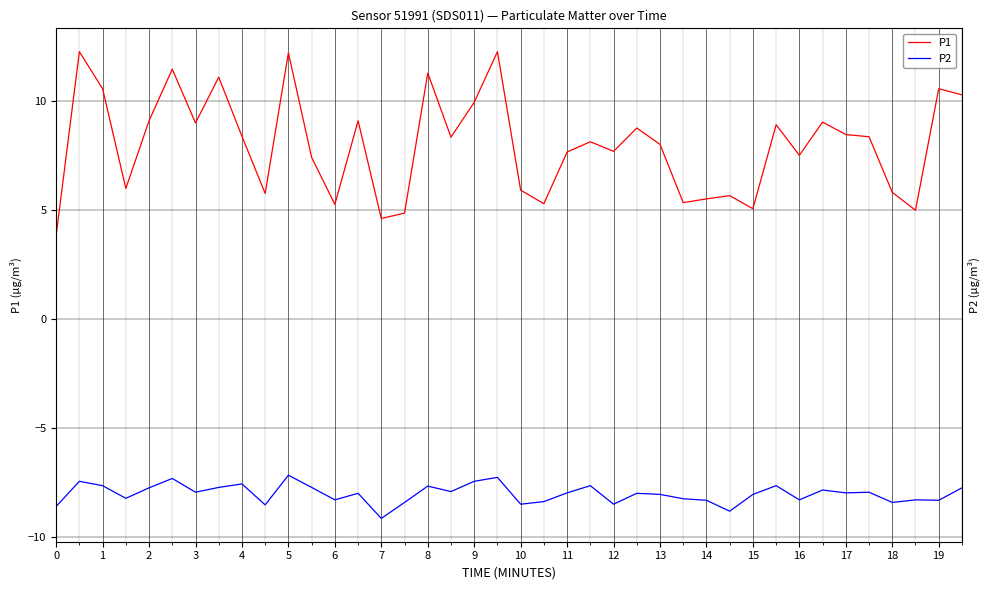

Which category has the highest value in the P1 series?

1